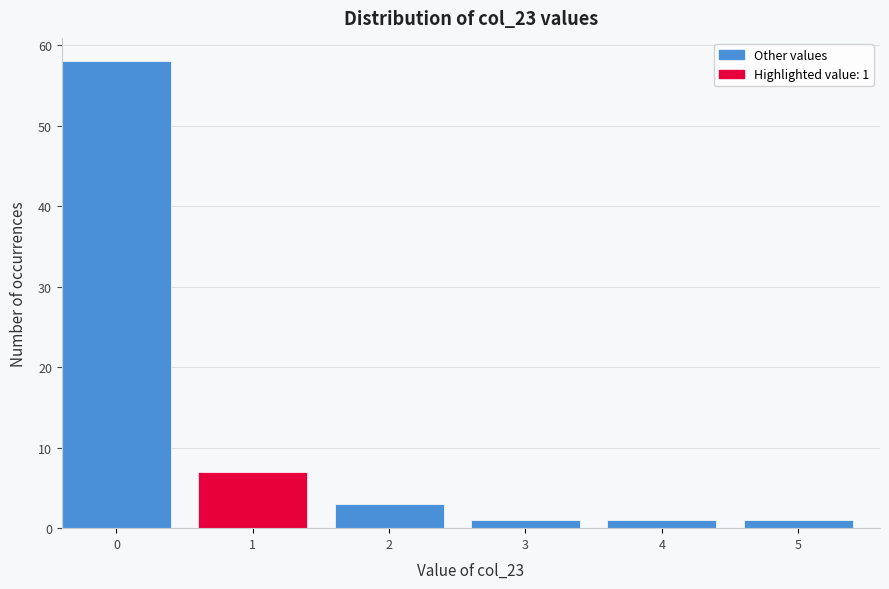

Reading right to left, transcribe all the data shown in this chart.

1	1	1	3	7	58